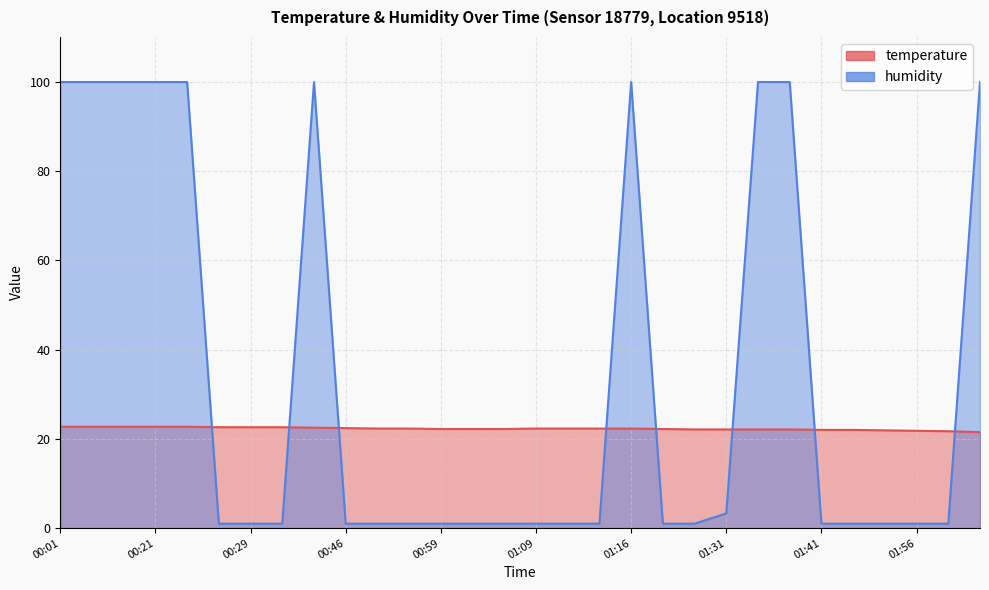

Where do humidity and temperature first cross each other?

00:24 and 00:26